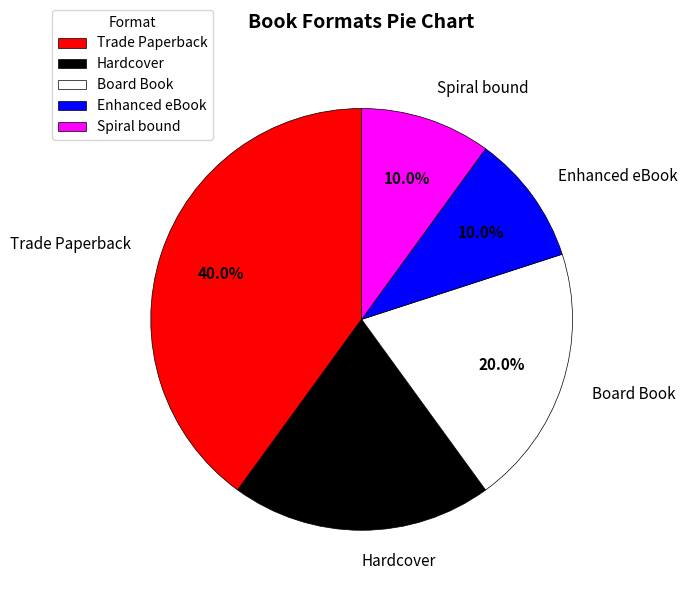

To the nearest percent, what portion does Trade Paperback represent?

40%